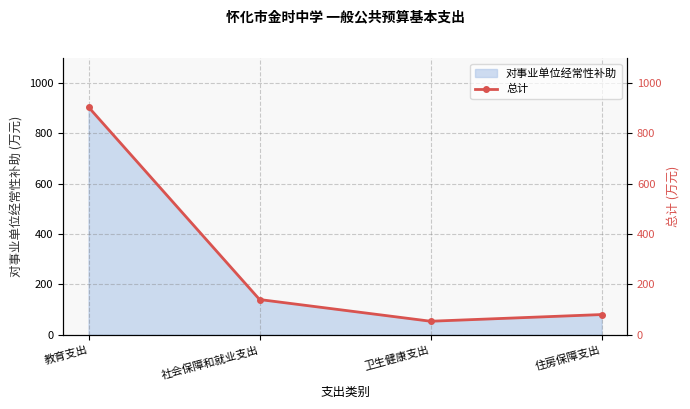

Which has a higher value, 社会保障和就业支出 or 住房保障支出?

社会保障和就业支出